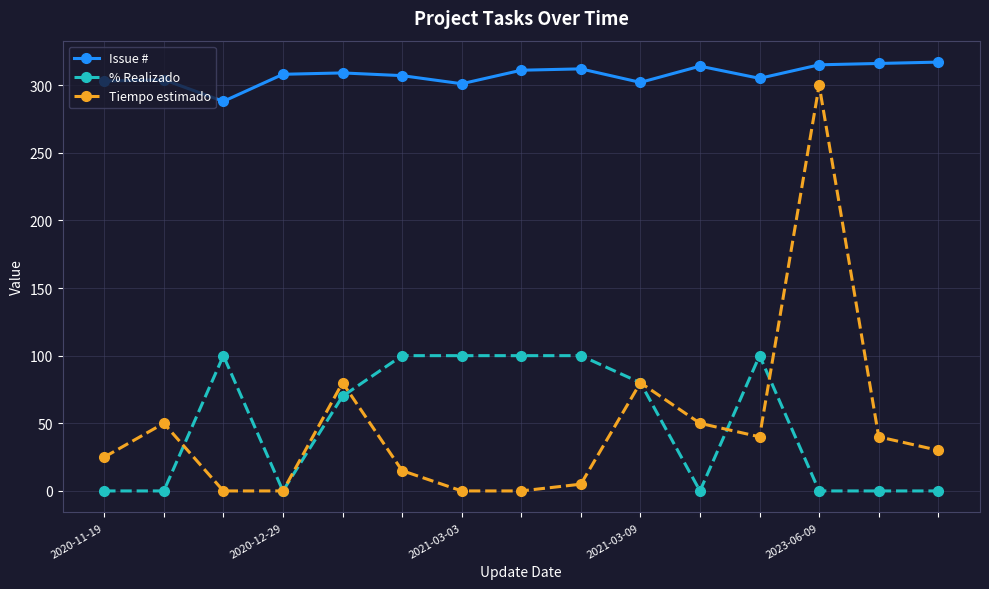

True or false: Tiempo estimado and Issue # cross at least once.

False